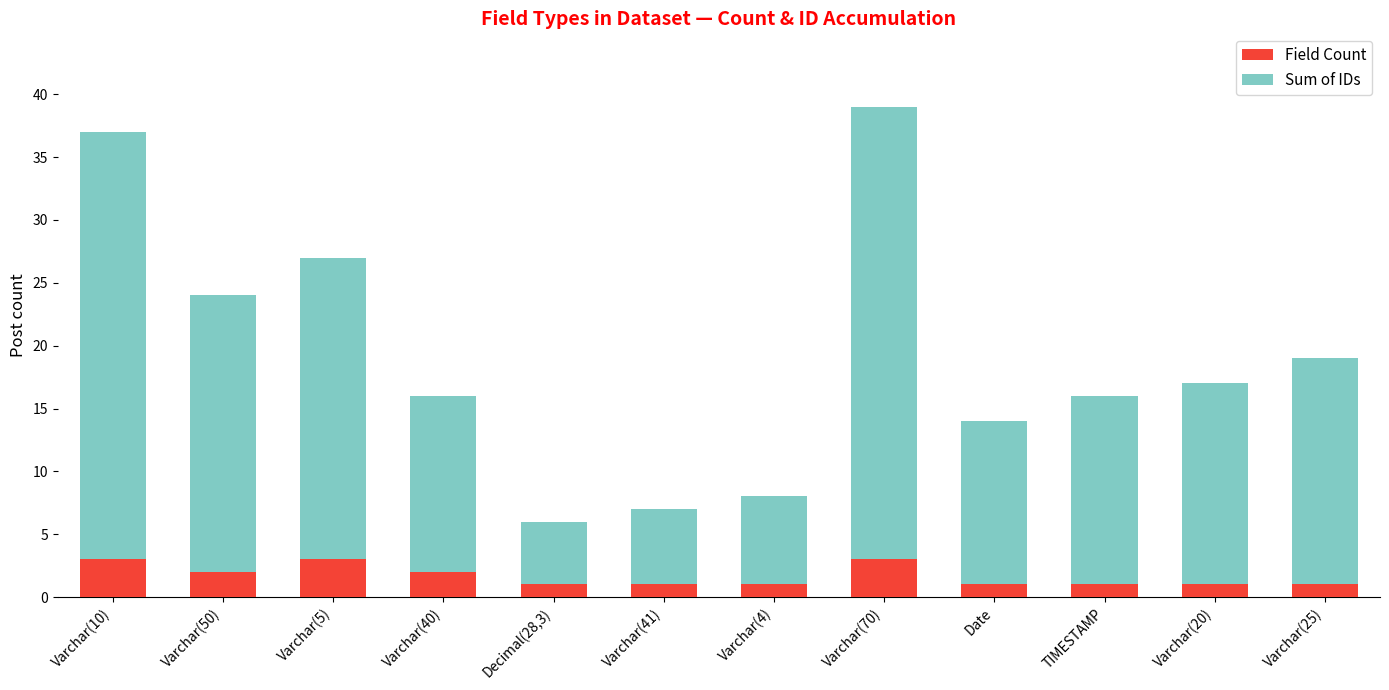

Are the bars grouped side by side (vs. stacked)?

No